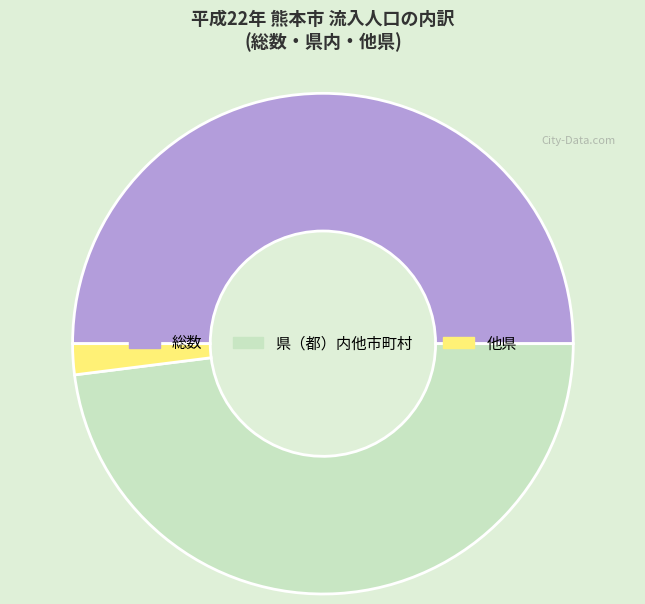

Count the number of slices in the pie.

3